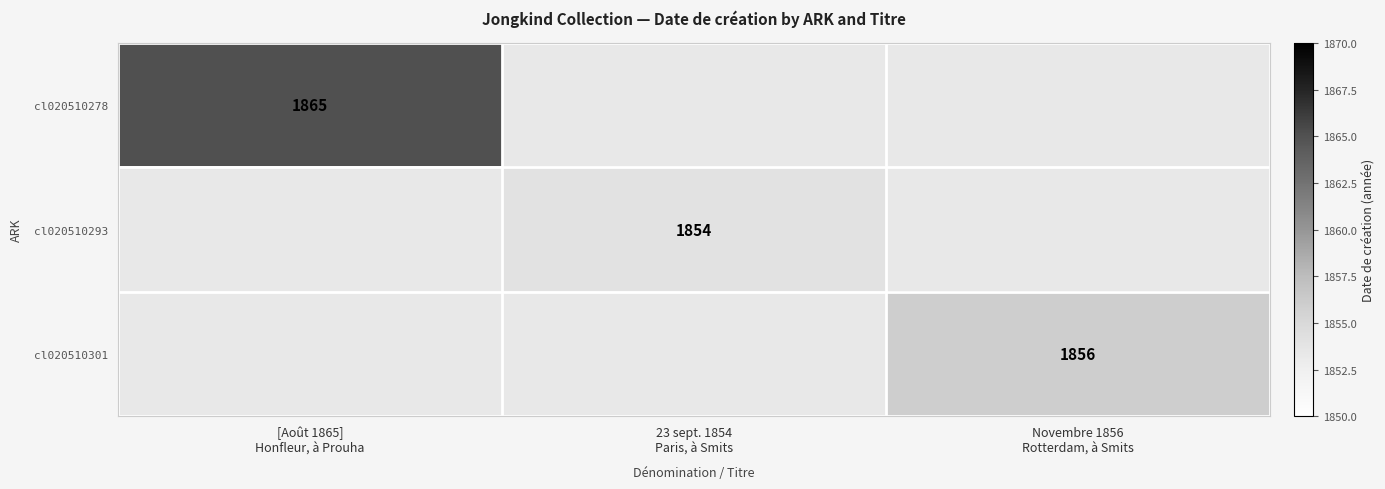

At how many categories does at least one series exceed 1857?

1